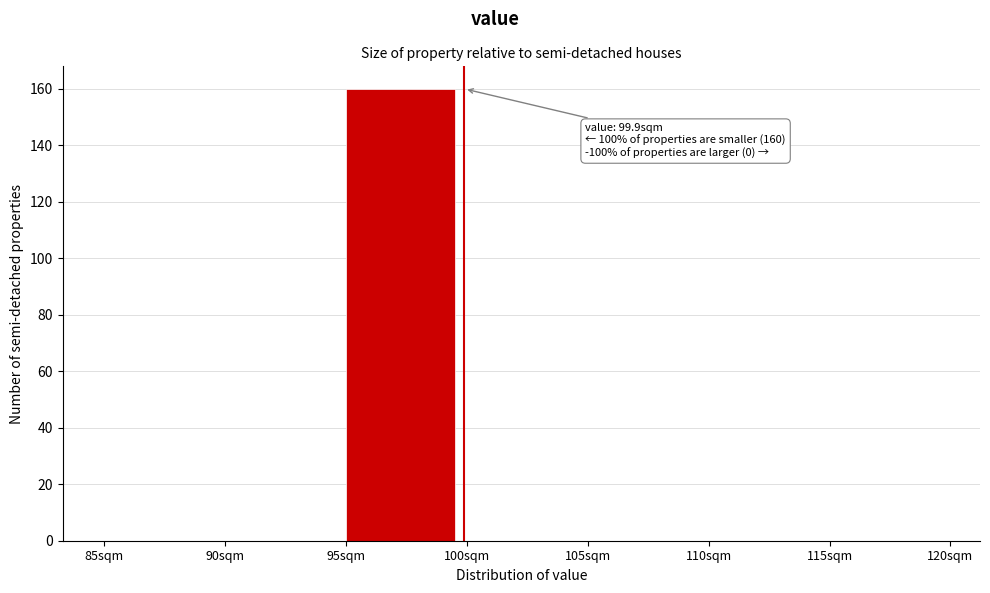

Over which range of the x-axis is the bar tallest?

95 to 100